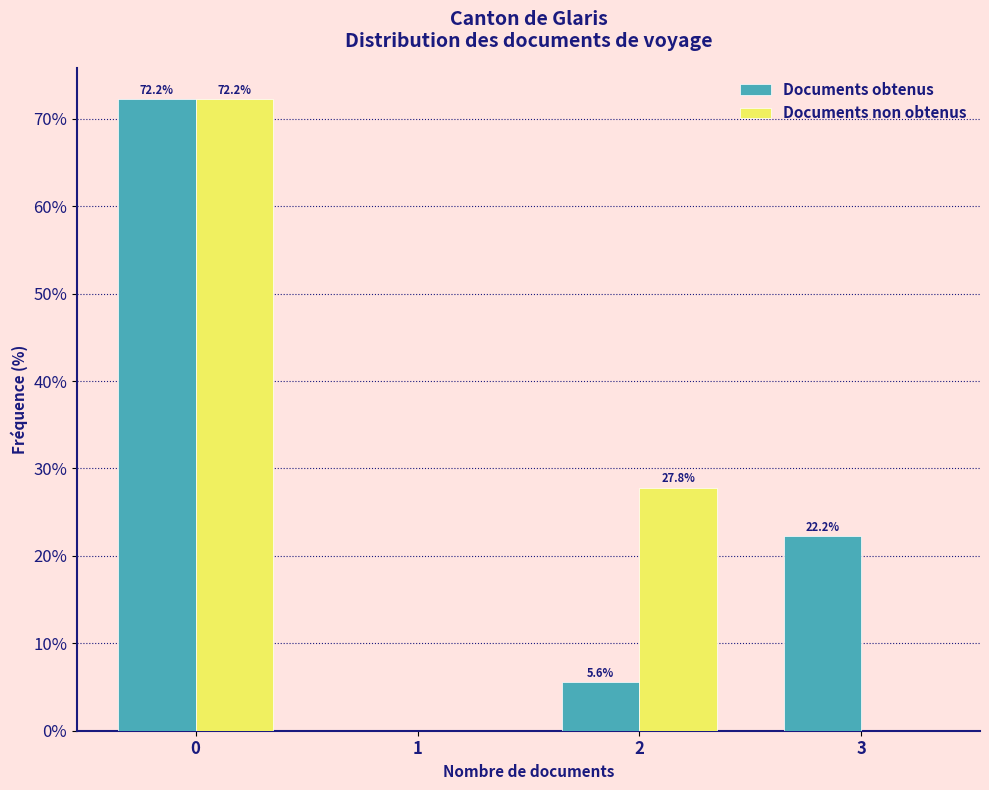

In the Documents non obtenus series, which range on the x-axis has the tallest bar?

-0.5 to 0.5